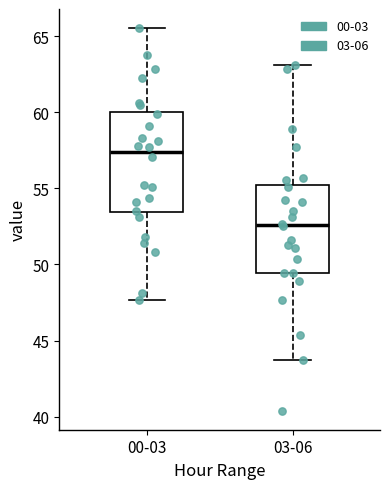

Where does the upper whisker of the box for 03-06 end on the y-axis? The values are not printed on the chart, so give them approximately, as read against the axis.

63.0